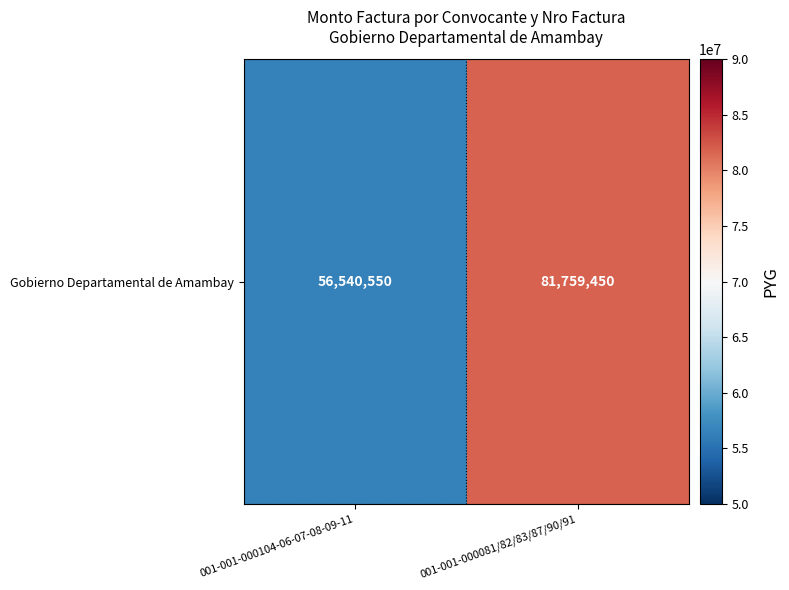

Which has a higher value, 001-001-000104-06-07-08-09-11 or 001-001-000081/82/83/87/90/91?

001-001-000081/82/83/87/90/91